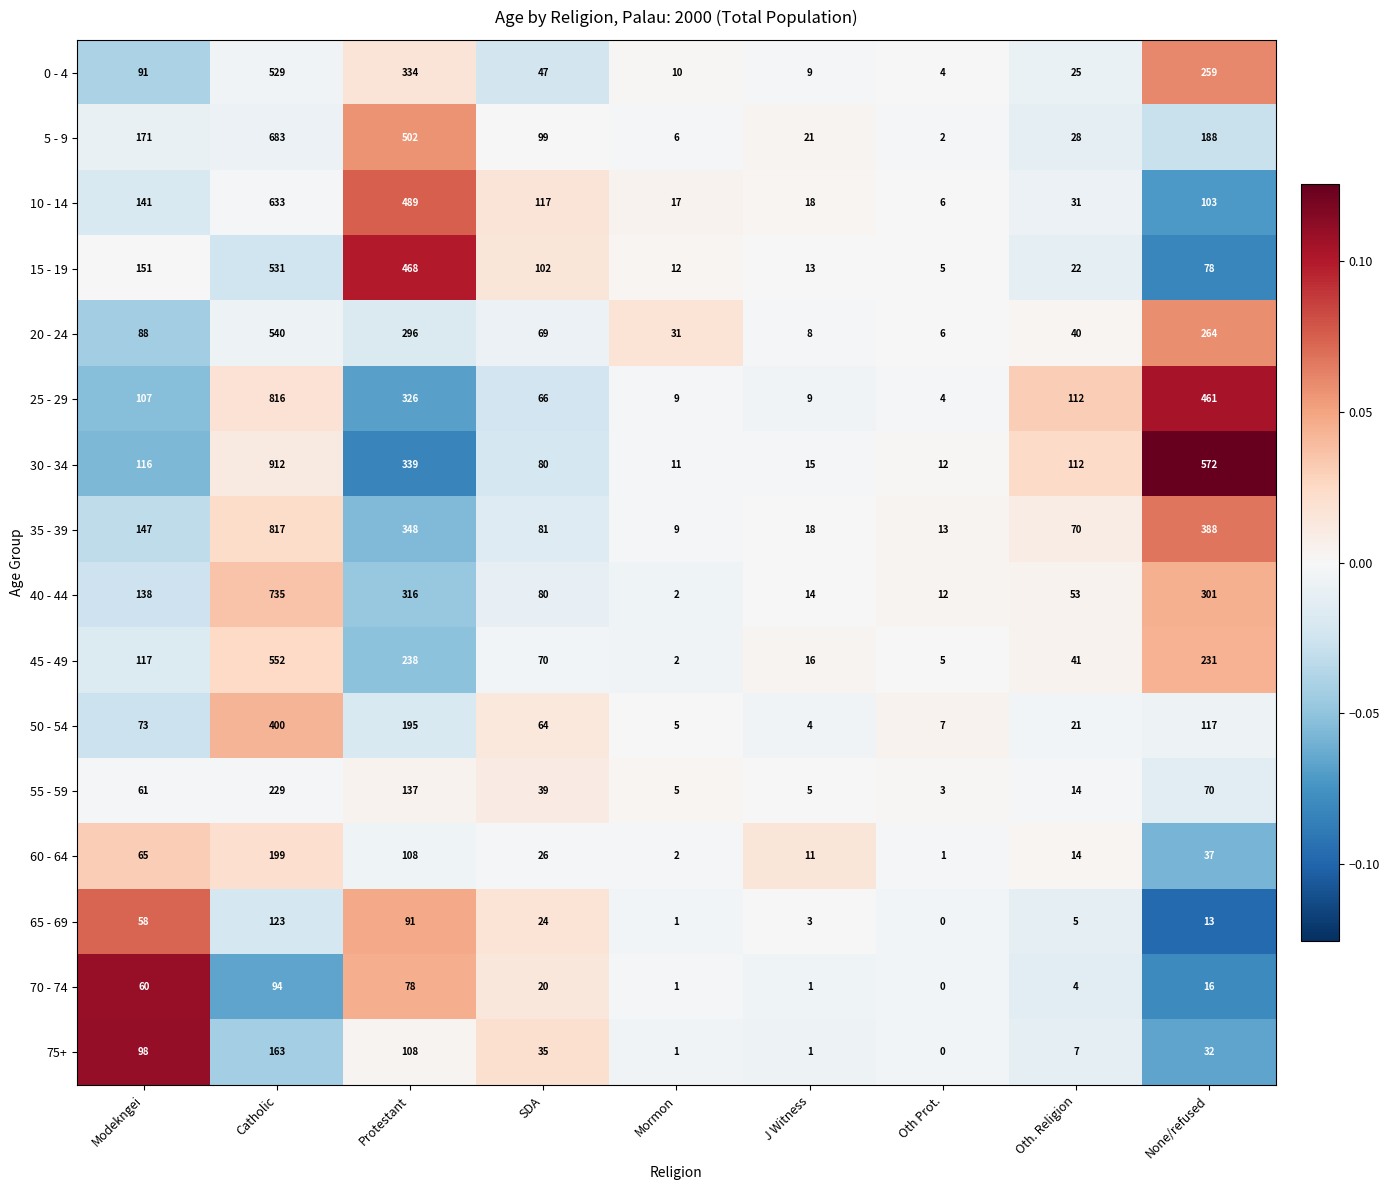

At Modekngei, list the series in order from largest to smallest.

5 - 9, 15 - 19, 35 - 39, 10 - 14, 40 - 44, 45 - 49, 30 - 34, 25 - 29, 75+, 0 - 4, 20 - 24, 50 - 54, 60 - 64, 55 - 59, 70 - 74, 65 - 69